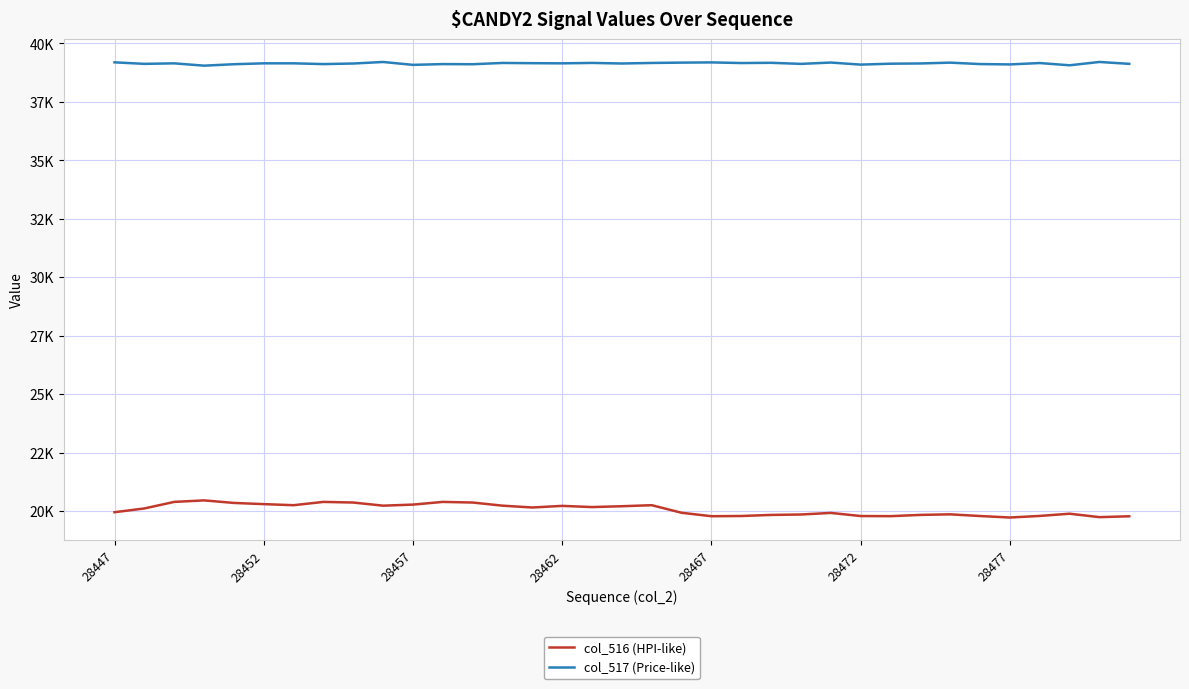

True or false: col_516 (HPI-like) and col_517 (Price-like) intersect in this chart.

False